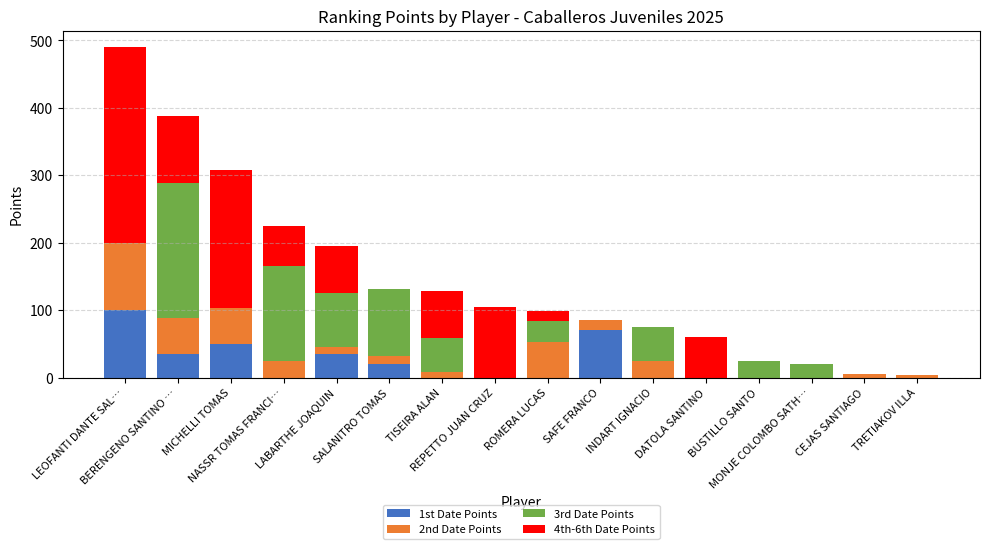

What is the sum of all 1st Date Points values?

310.0